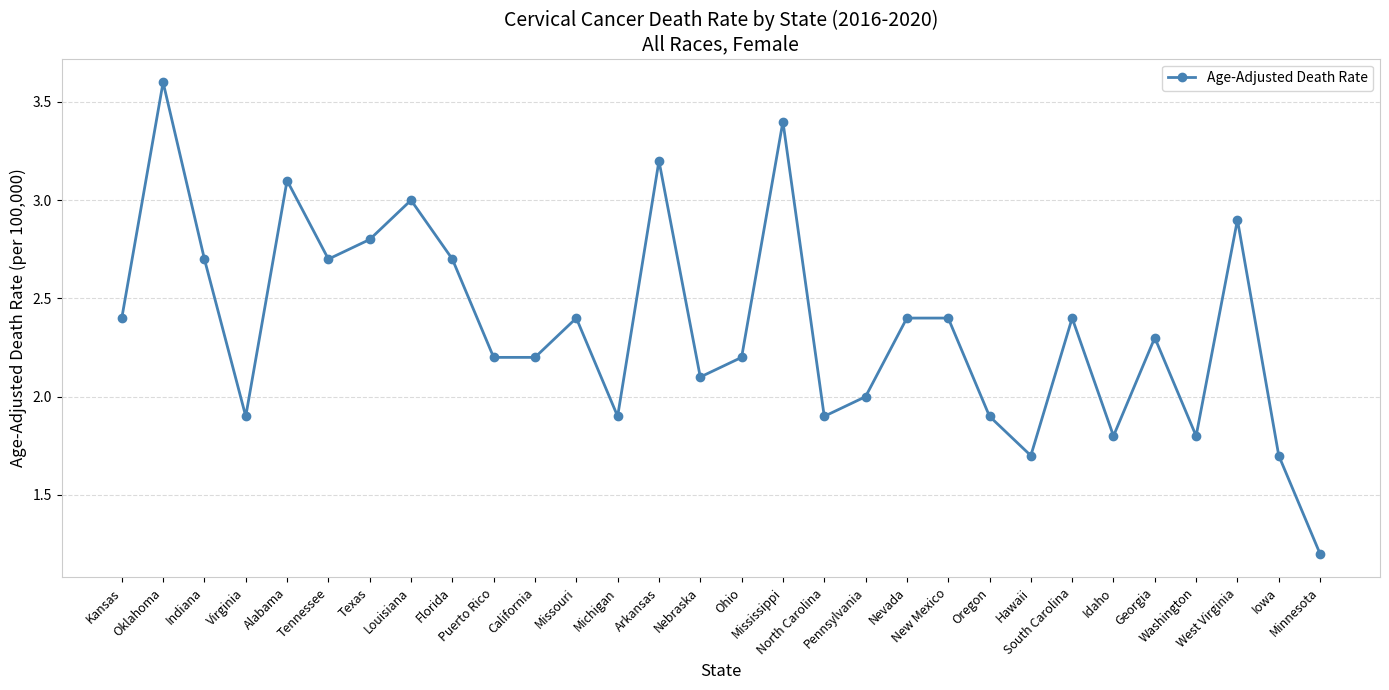

Reading left to right, extract all data points from this chart.

Kansas=2.4	Oklahoma=3.6	Indiana=2.7	Virginia=1.9	Alabama=3.1	Tennessee=2.7	Texas=2.8	Louisiana=3.0	Florida=2.7	Puerto Rico=2.2	California=2.2	Missouri=2.4	Michigan=1.9	Arkansas=3.2	Nebraska=2.1	Ohio=2.2	Mississippi=3.4	North Carolina=1.9	Pennsylvania=2.0	Nevada=2.4	New Mexico=2.4	Oregon=1.9	Hawaii=1.7	South Carolina=2.4	Idaho=1.8	Georgia=2.3	Washington=1.8	West Virginia=2.9	Iowa=1.7	Minnesota=1.2